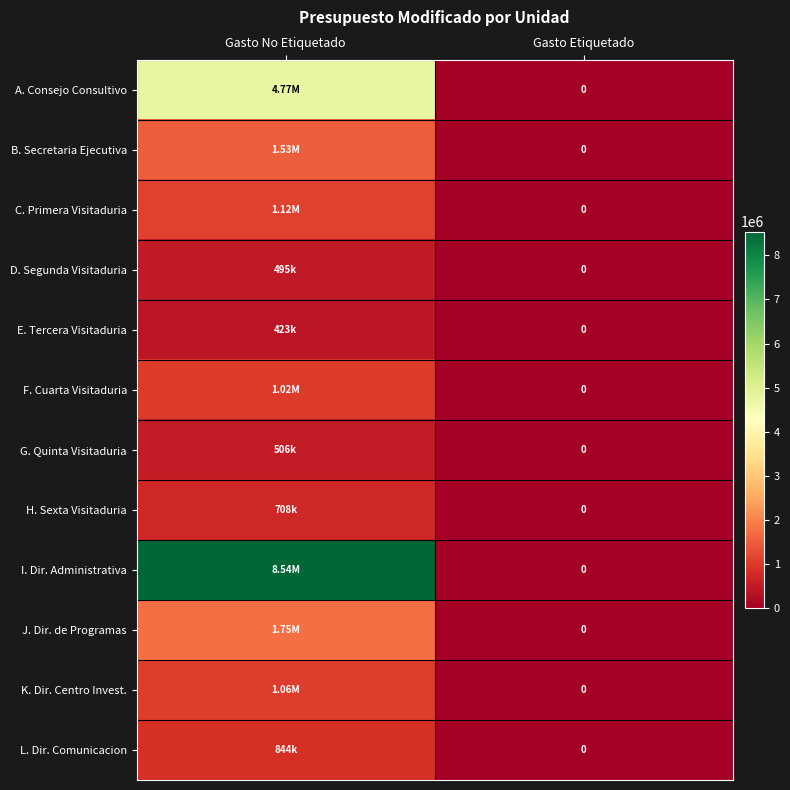

What is the difference between the highest and lowest values at Gasto No Etiquetado?

8115768